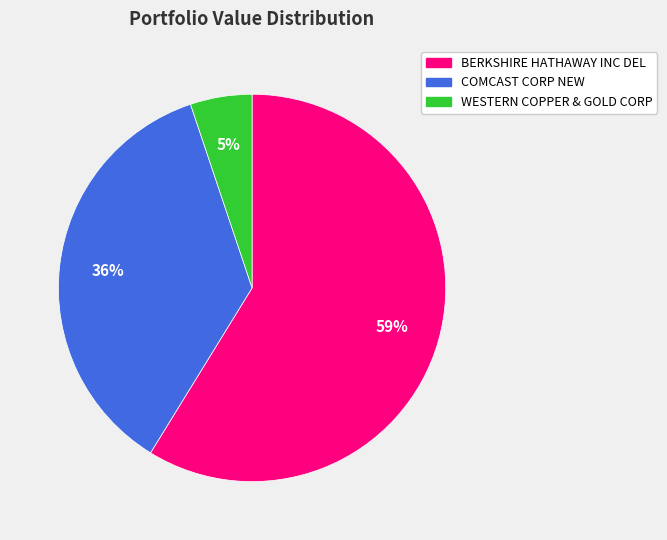

To the nearest percent, what is the difference between the COMCAST CORP NEW and BERKSHIRE HATHAWAY INC DEL slice percentages?

23%